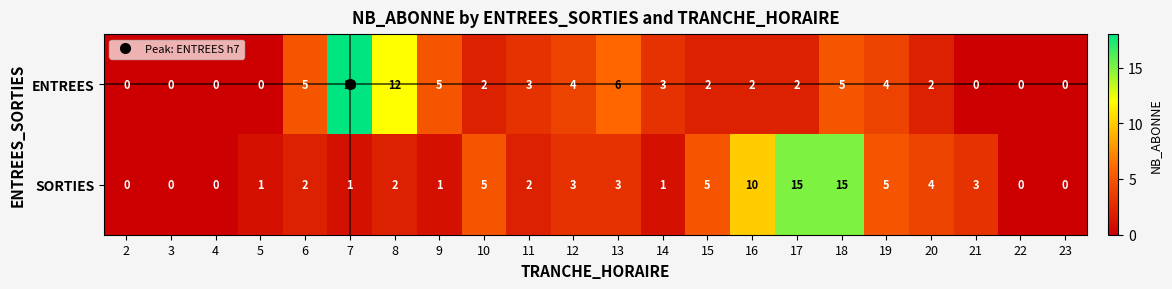

List the series in order of their overall mean, highest first.

SORTIES, ENTREES